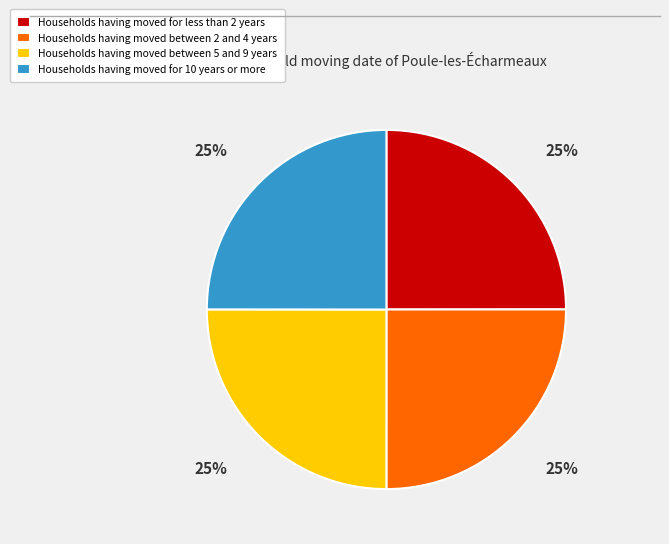

How many segments does this pie chart have?

4